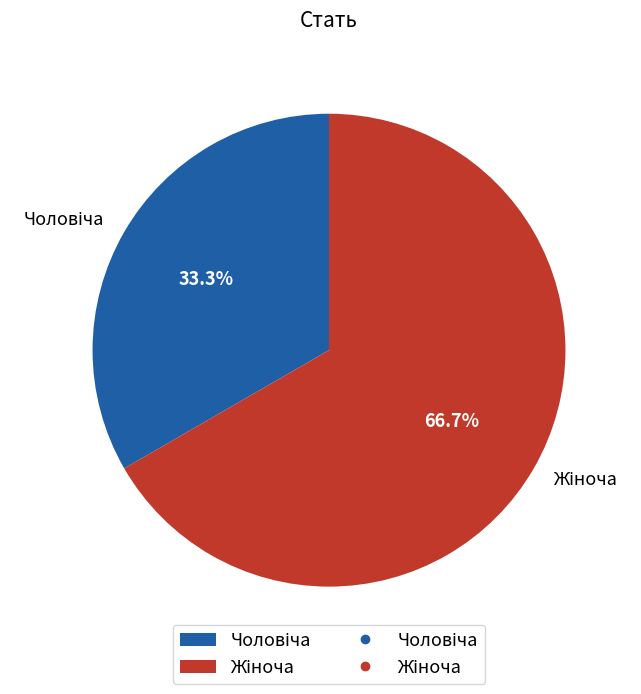

Is there a majority slice in this chart?

Yes